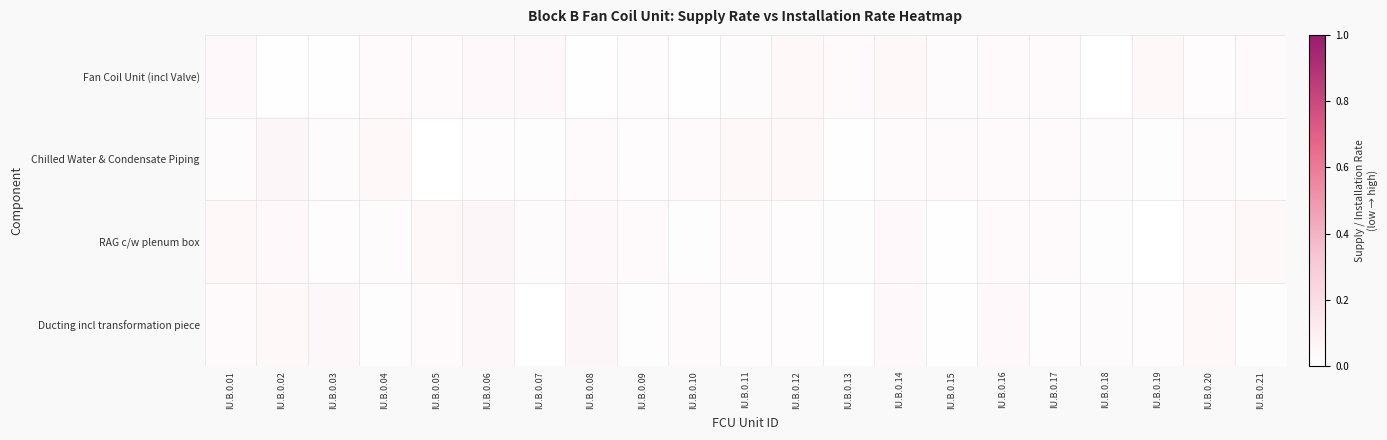

Reading left to right, transcribe all the data shown in this chart.

Fan Coil Unit (incl Valve): IU.B.0.01=0.0	IU.B.0.02=0.0	IU.B.0.03=0.0	IU.B.0.04=0.0	IU.B.0.05=0.0	IU.B.0.06=0.0	IU.B.0.07=0.0	IU.B.0.08=0.0	IU.B.0.09=0.0	IU.B.0.10=0.0	IU.B.0.11=0.0	IU.B.0.12=0.0	IU.B.0.13=0.0	IU.B.0.14=0.0	IU.B.0.15=0.0	IU.B.0.16=0.0	IU.B.0.17=0.0	IU.B.0.18=0.0	IU.B.0.19=0.0	IU.B.0.20=0.0	IU.B.0.21=0.0
Chilled Water & Condensate Piping: IU.B.0.01=0.0	IU.B.0.02=0.0	IU.B.0.03=0.0	IU.B.0.04=0.0	IU.B.0.05=0.0	IU.B.0.06=0.0	IU.B.0.07=0.0	IU.B.0.08=0.0	IU.B.0.09=0.0	IU.B.0.10=0.0	IU.B.0.11=0.0	IU.B.0.12=0.0	IU.B.0.13=0.0	IU.B.0.14=0.0	IU.B.0.15=0.0	IU.B.0.16=0.0	IU.B.0.17=0.0	IU.B.0.18=0.0	IU.B.0.19=0.0	IU.B.0.20=0.0	IU.B.0.21=0.0
RAG c/w plenum box: IU.B.0.01=0.0	IU.B.0.02=0.0	IU.B.0.03=0.0	IU.B.0.04=0.0	IU.B.0.05=0.0	IU.B.0.06=0.0	IU.B.0.07=0.0	IU.B.0.08=0.0	IU.B.0.09=0.0	IU.B.0.10=0.0	IU.B.0.11=0.0	IU.B.0.12=0.0	IU.B.0.13=0.0	IU.B.0.14=0.0	IU.B.0.15=0.0	IU.B.0.16=0.0	IU.B.0.17=0.0	IU.B.0.18=0.0	IU.B.0.19=0.0	IU.B.0.20=0.0	IU.B.0.21=0.0
Ducting incl transformation piece: IU.B.0.01=0.0	IU.B.0.02=0.0	IU.B.0.03=0.0	IU.B.0.04=0.0	IU.B.0.05=0.0	IU.B.0.06=0.0	IU.B.0.07=0.0	IU.B.0.08=0.0	IU.B.0.09=0.0	IU.B.0.10=0.0	IU.B.0.11=0.0	IU.B.0.12=0.0	IU.B.0.13=0.0	IU.B.0.14=0.0	IU.B.0.15=0.0	IU.B.0.16=0.0	IU.B.0.17=0.0	IU.B.0.18=0.0	IU.B.0.19=0.0	IU.B.0.20=0.0	IU.B.0.21=0.0